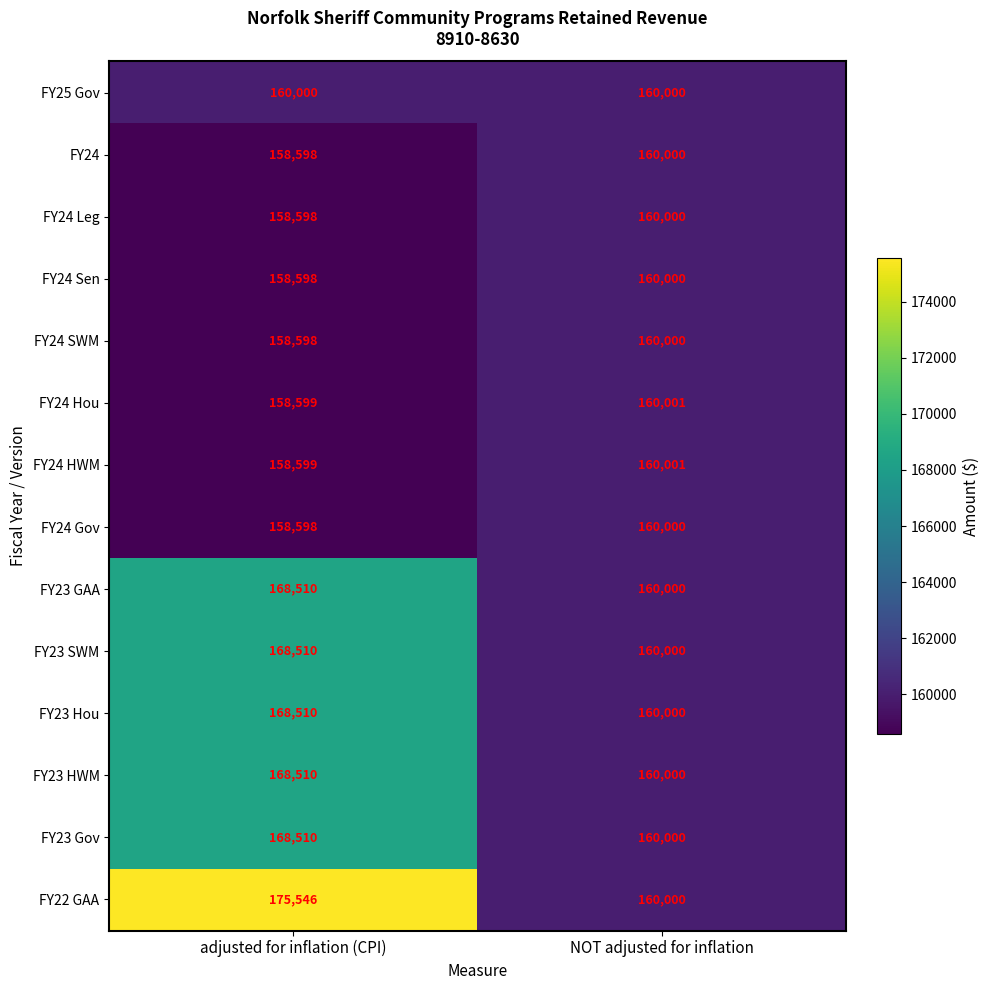

Which label corresponds to the largest value in the chart?

adjusted for inflation (CPI)